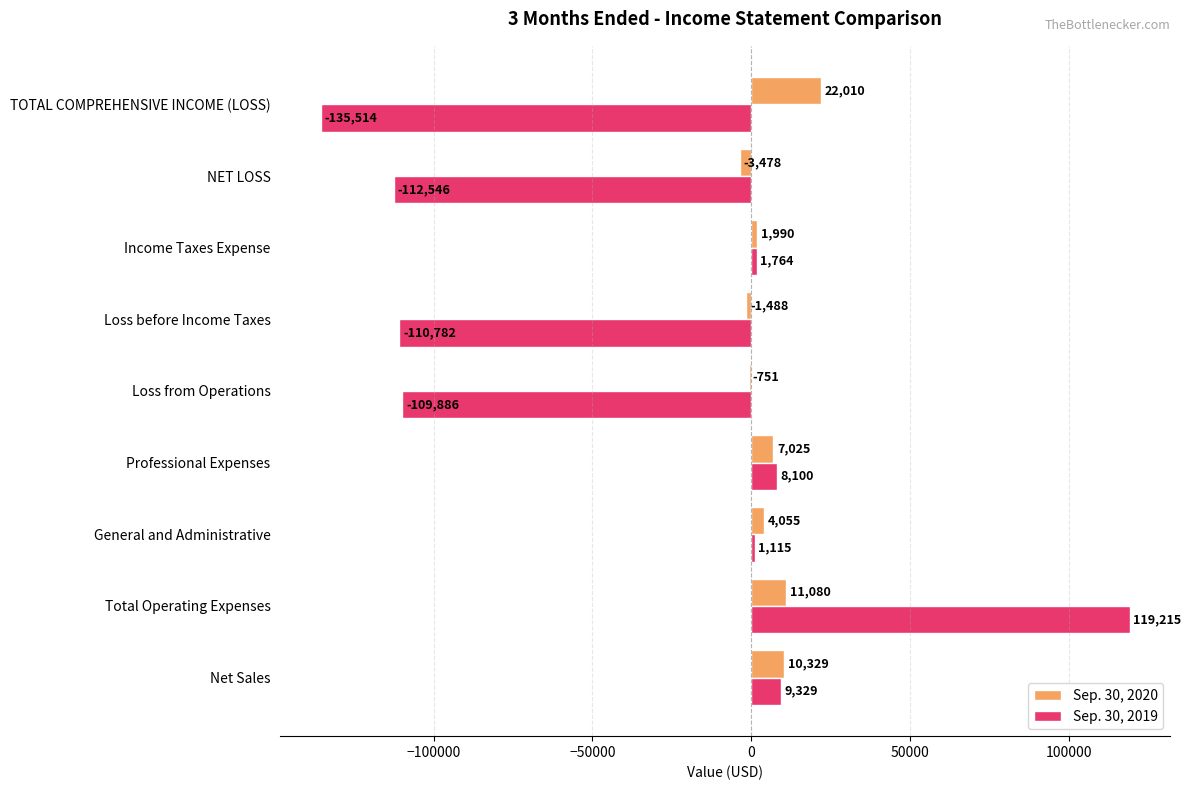

What is the maximum value shown in the chart?

119215